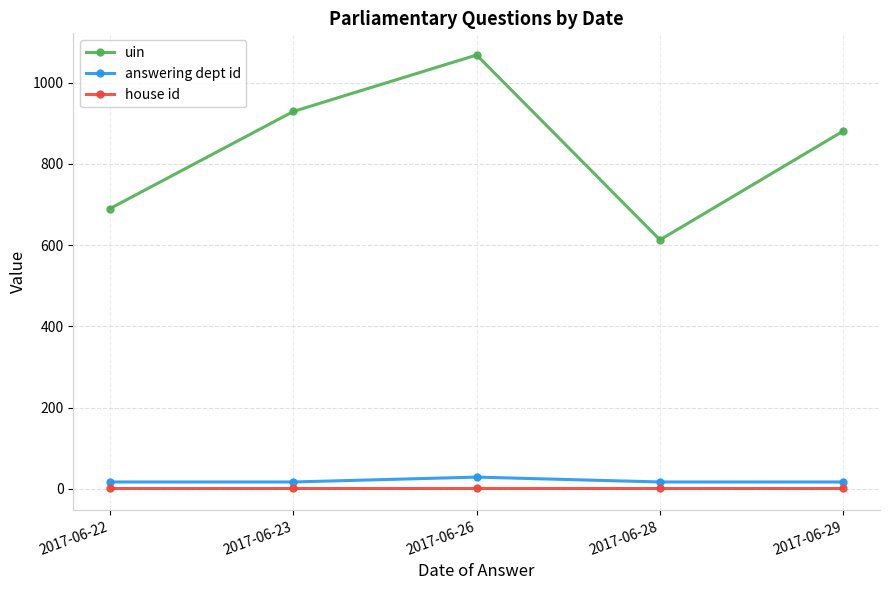

What is the value of the uin point at the 4th from the left?

613